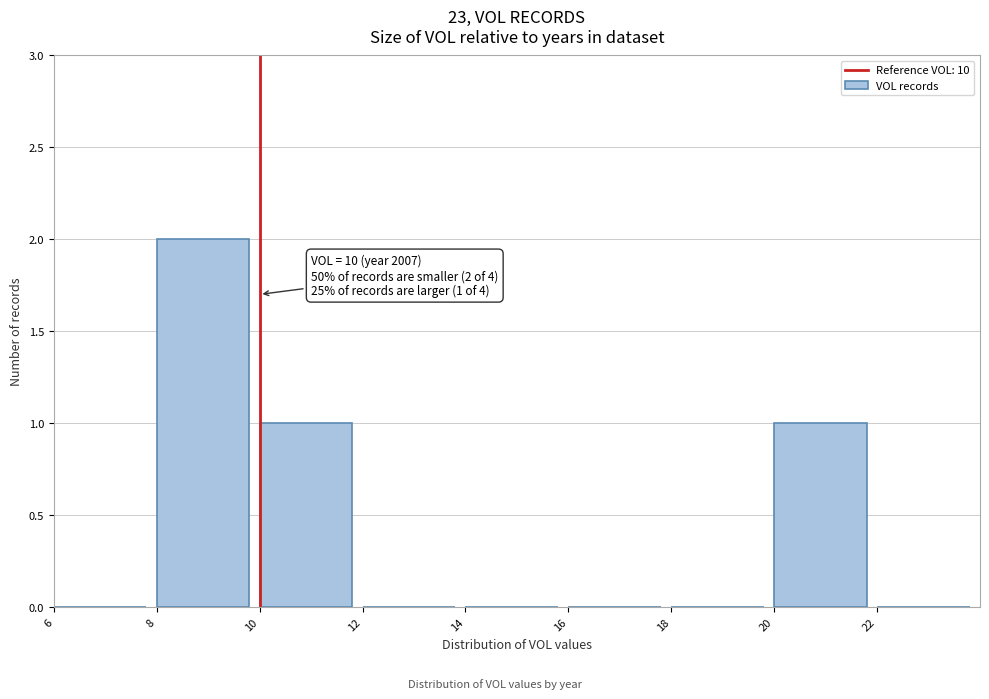

Which range on the x-axis has the tallest bar?

8 to 10